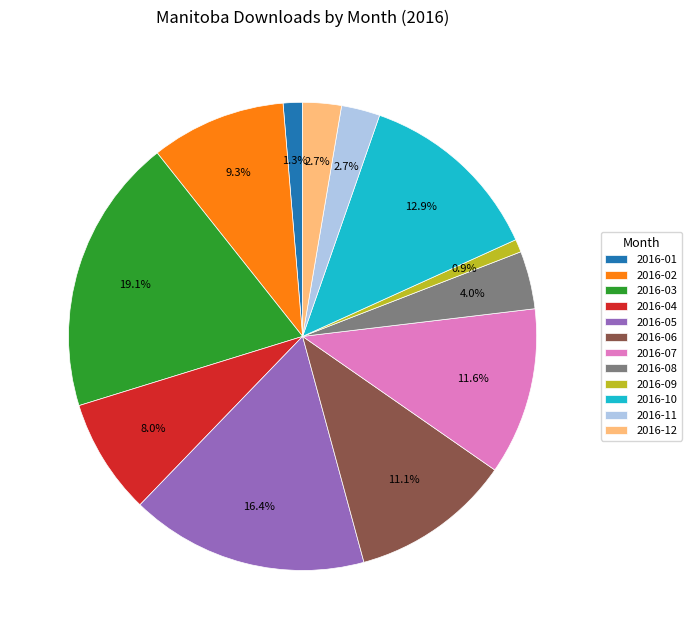

Does 2016-09 account for over 50% of the chart?

No